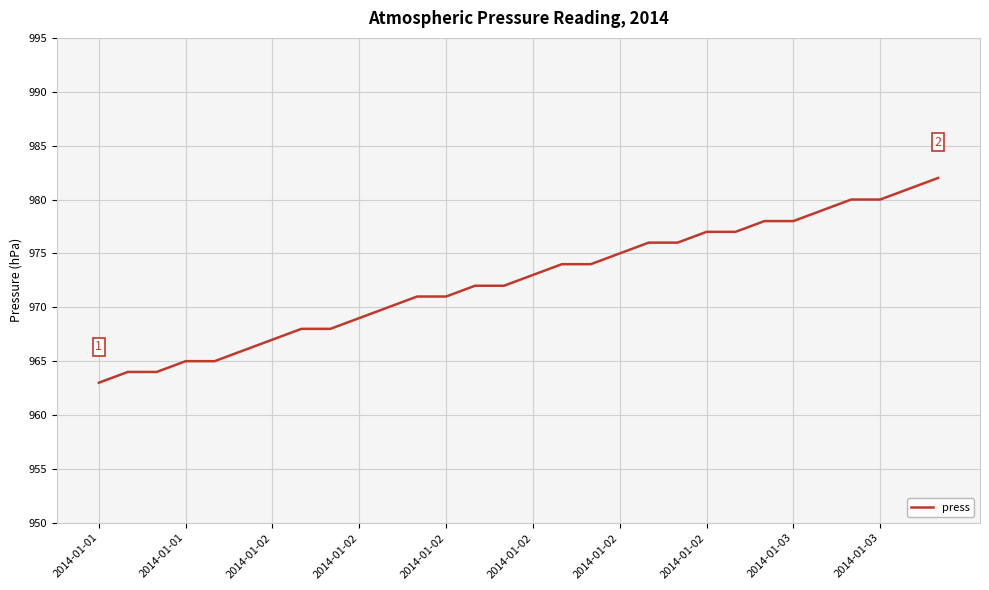

What is the difference between the maximum and minimum values?

19